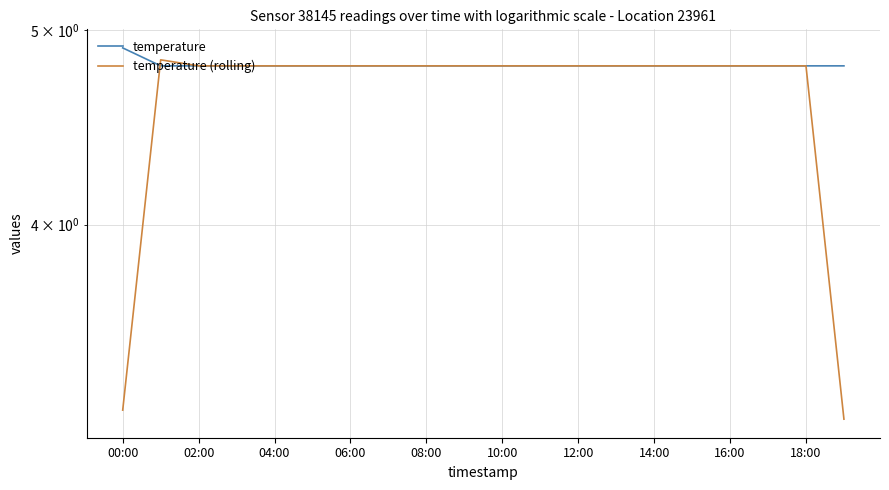

Between 14:00 and 19, which series saw the biggest shift?

temperature (rolling)